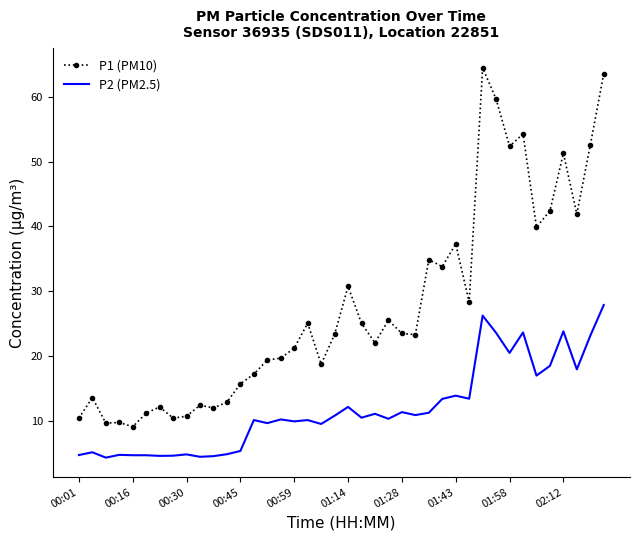

Which series has the largest total across all categories?

P1 (PM10)